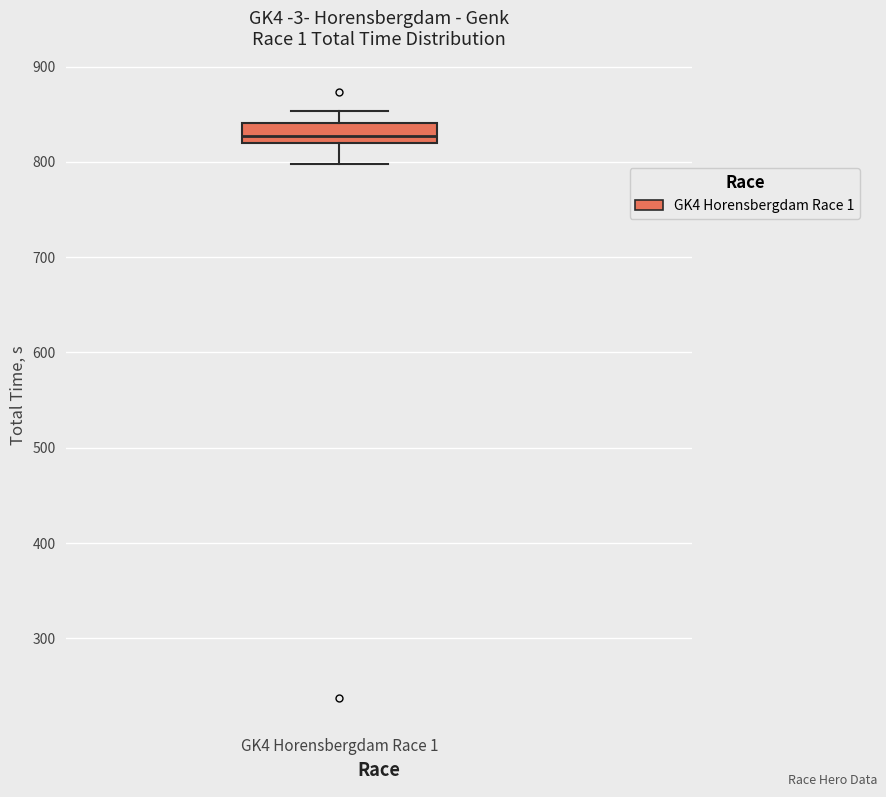

Where does the upper whisker of the box for GK4 Horensbergdam Race 1 end on the y-axis? The values are not printed on the chart, so give them approximately, as read against the axis.

850